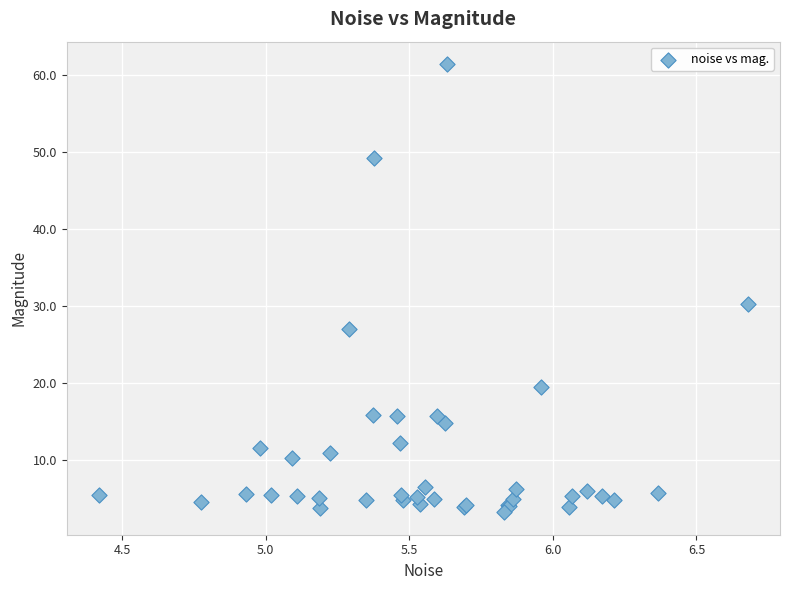

What Y value in the scatter plot is closest to 32?

30.3